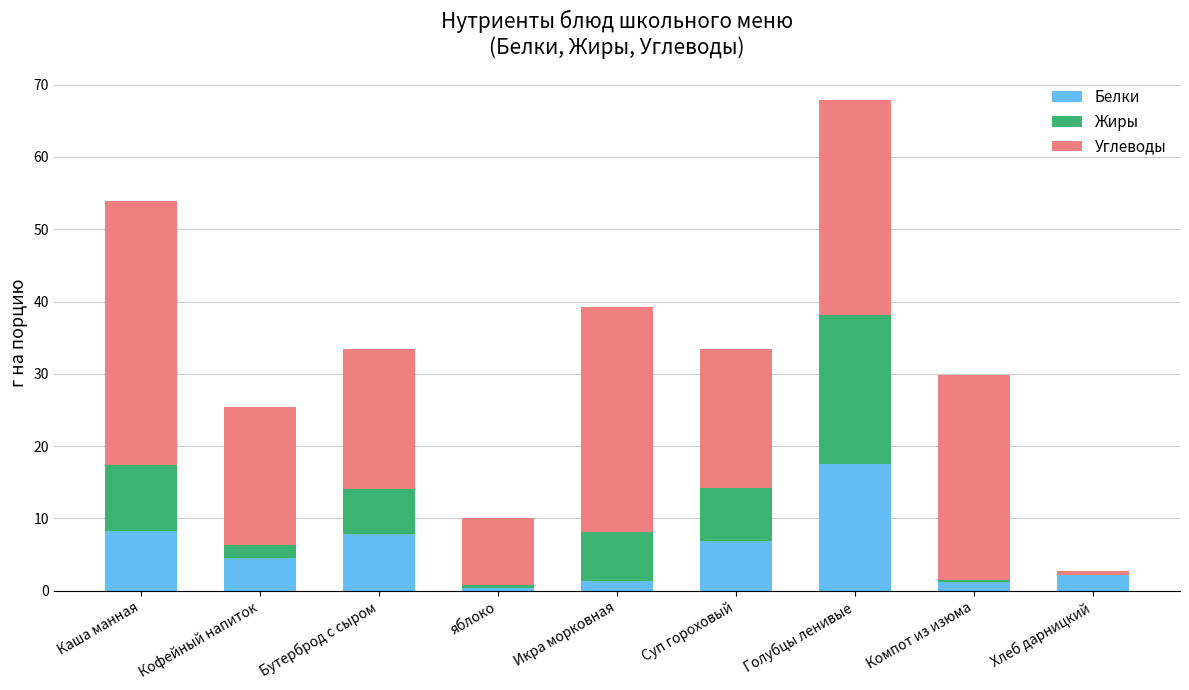

How many categories are shown in the chart?

9